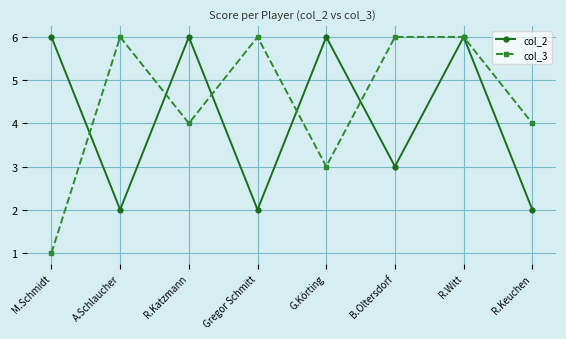

What are all the series names shown in the legend?

col_2, col_3